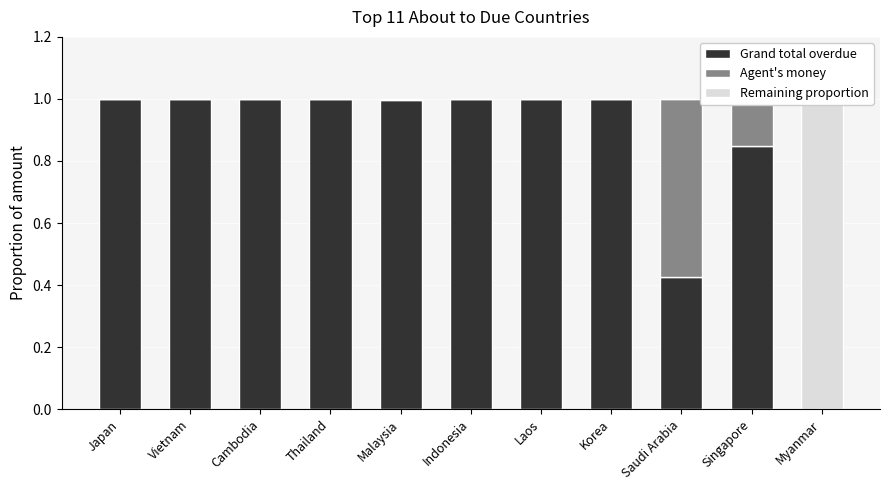

Which series has the largest total across all categories?

Grand total overdue